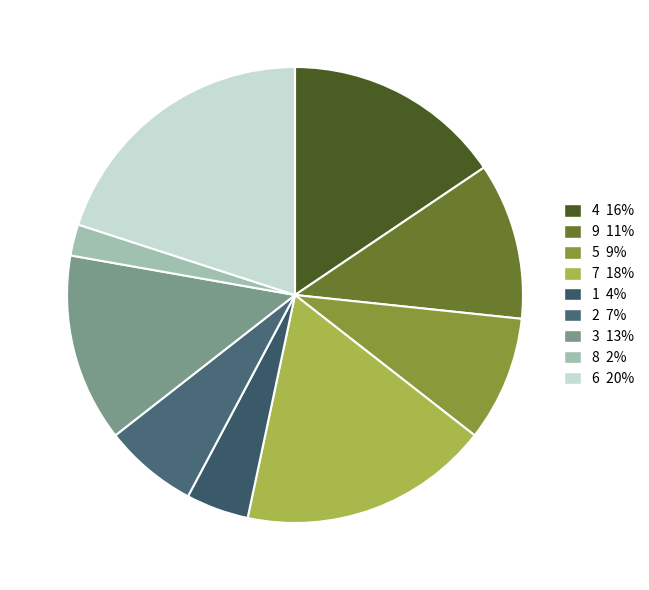

True or false: 5 accounts for 9% of the total.

True